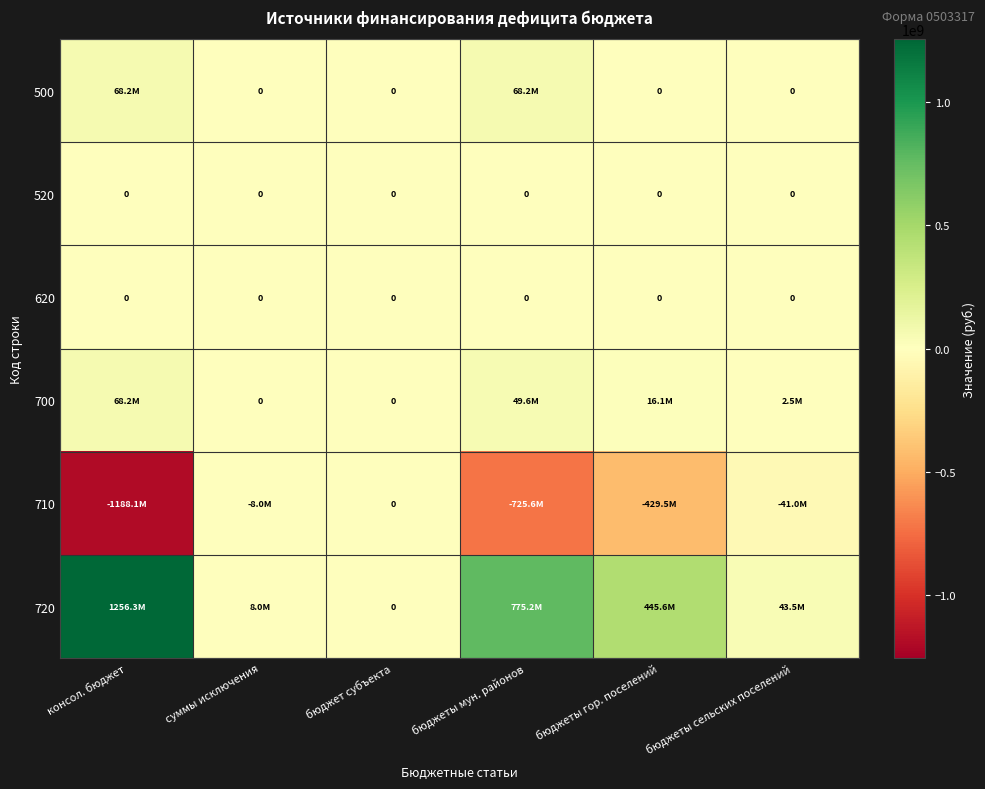

List the series in order of their peak value, lowest first.

520, 620, 710, 500, 700, 720